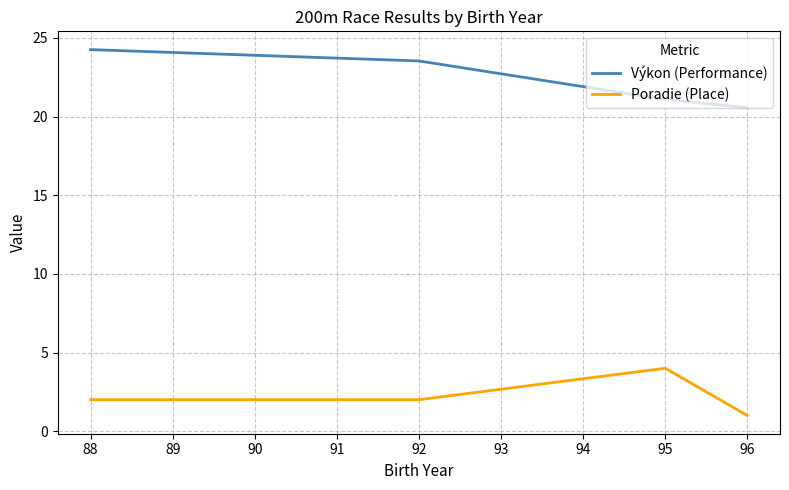

List the series in order of their overall mean, lowest first.

Poradie (Place), Výkon (Performance)